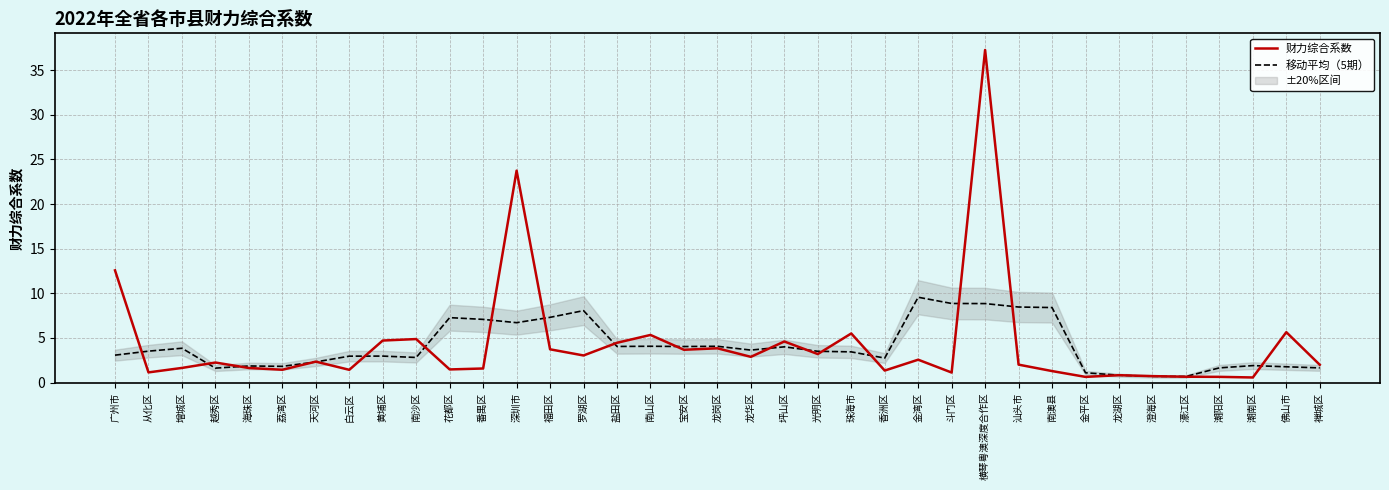

What is the value of the 移动平均（5期） point at the 36th from the left?

1.8